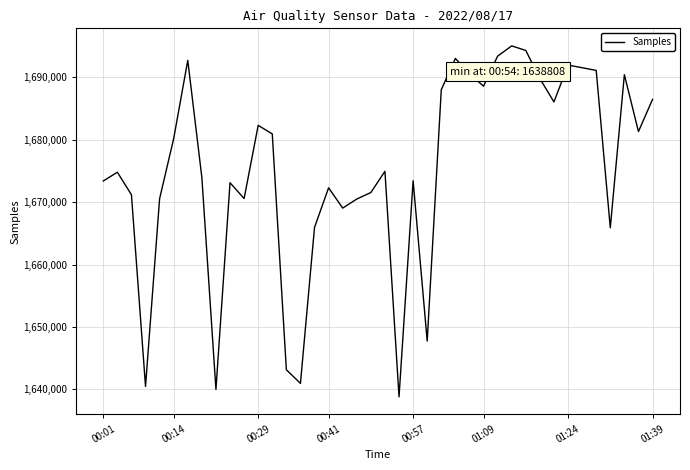

What is the maximum value shown in the chart?

1695047